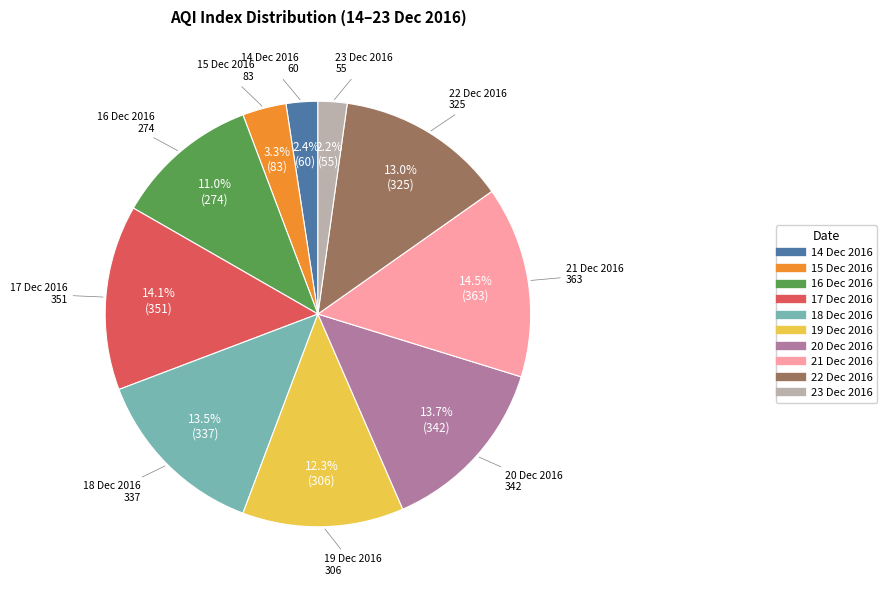

Between 18 Dec 2016 and 15 Dec 2016, which is larger?

18 Dec 2016